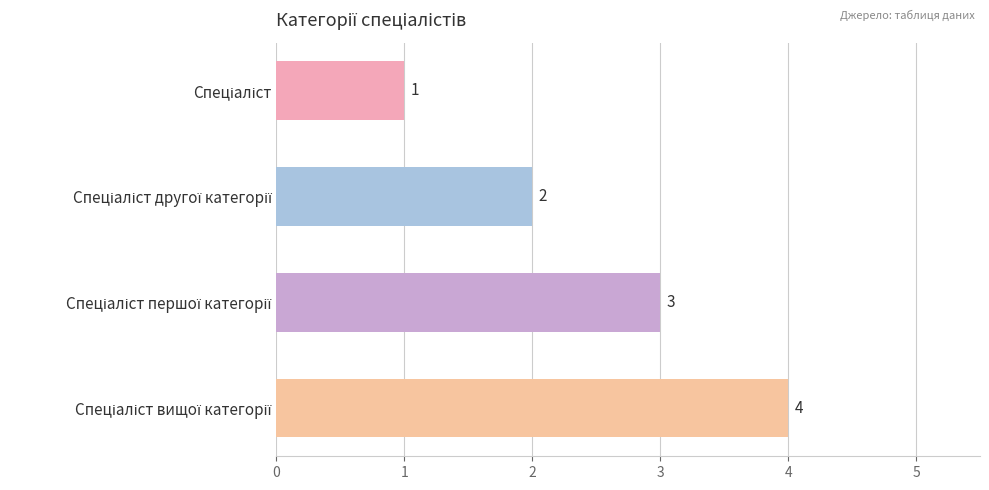

What is the value of the 2nd bar from the top?

2